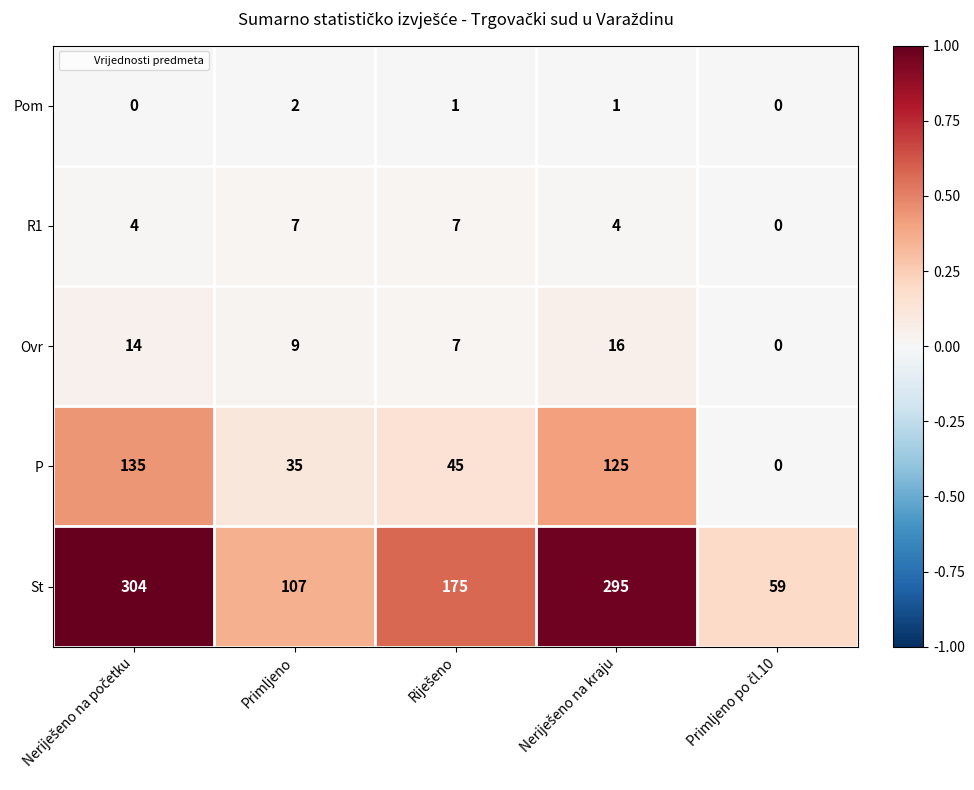

Which series has the widest spread of values?

St